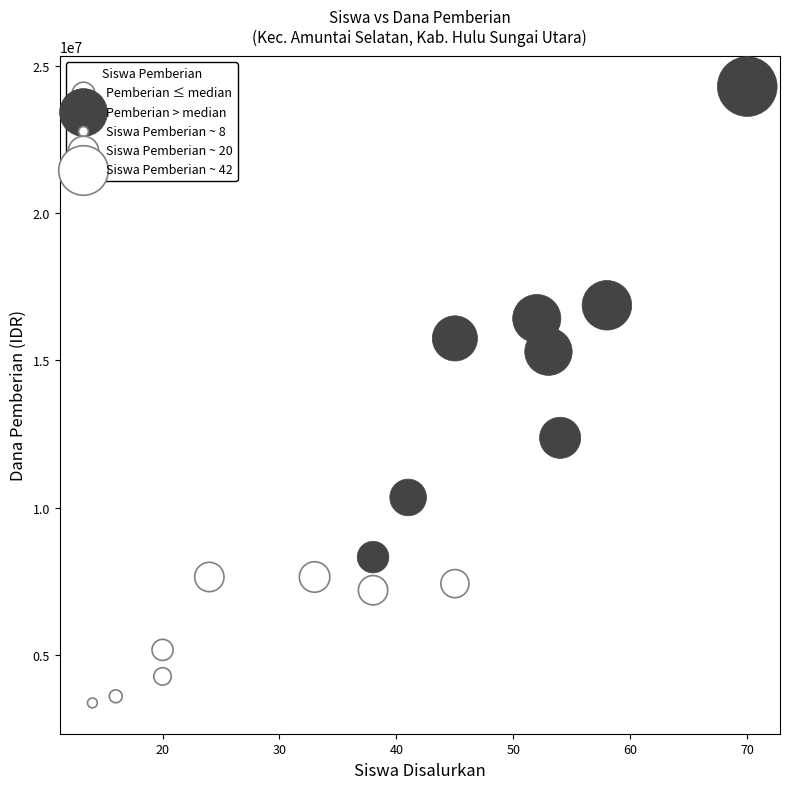

Which series reaches the maximum Y coordinate?

Pemberian > median